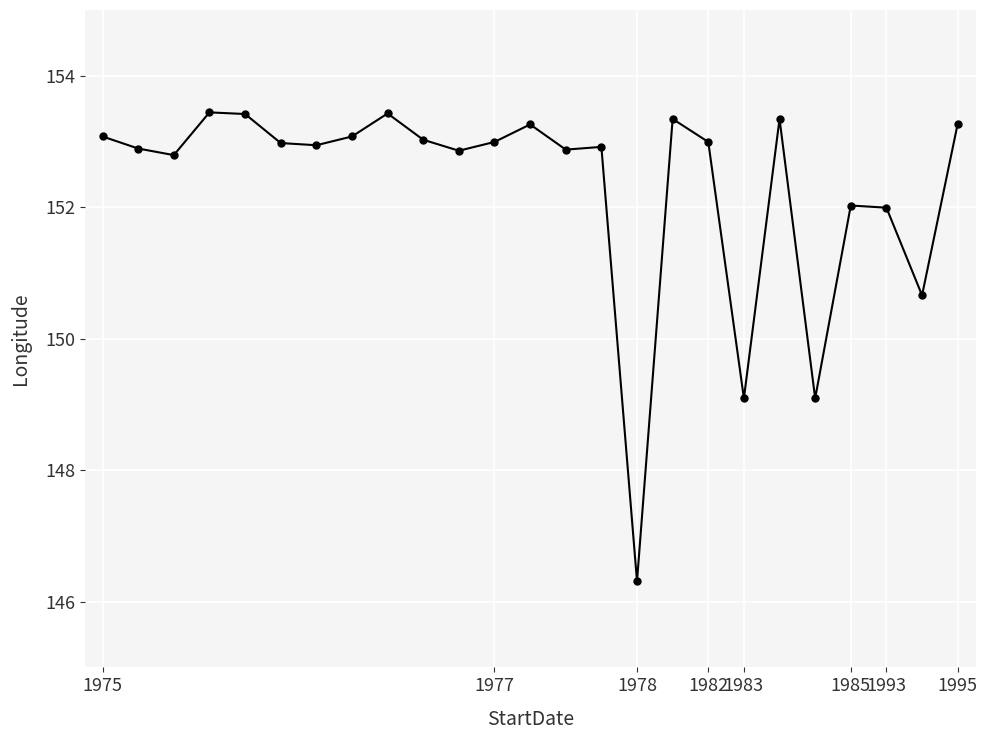

True or false: the data has more than 2 interior local peaks.

True